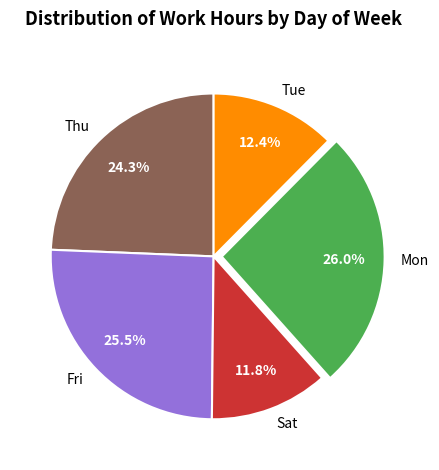

Which has a higher value, Sat or Mon?

Mon